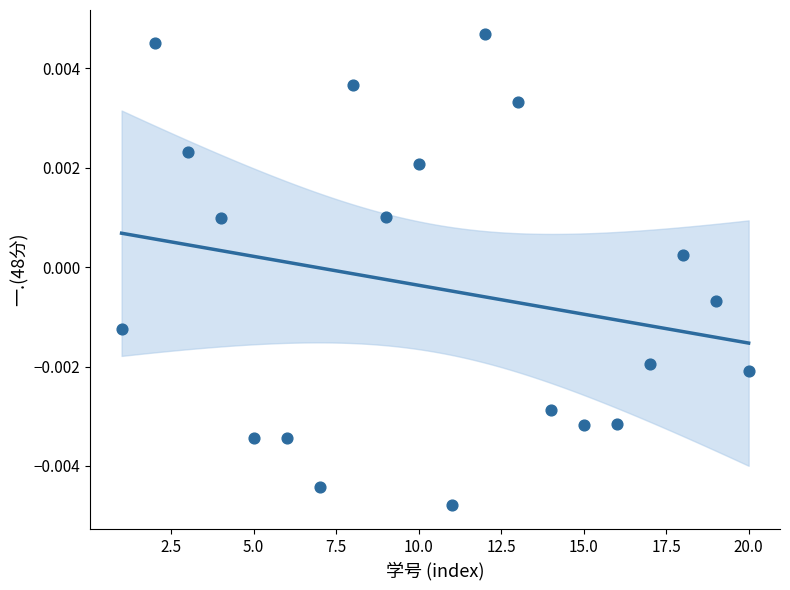

What is the range of X values (max minus min)?

19.0